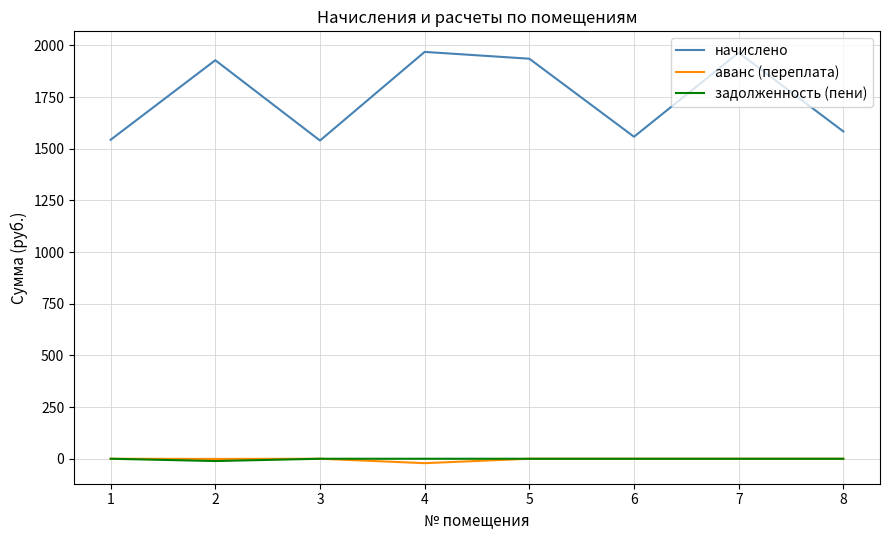

Is the value of начислено at 8 greater than the value of аванс (переплата) at 2?

Yes